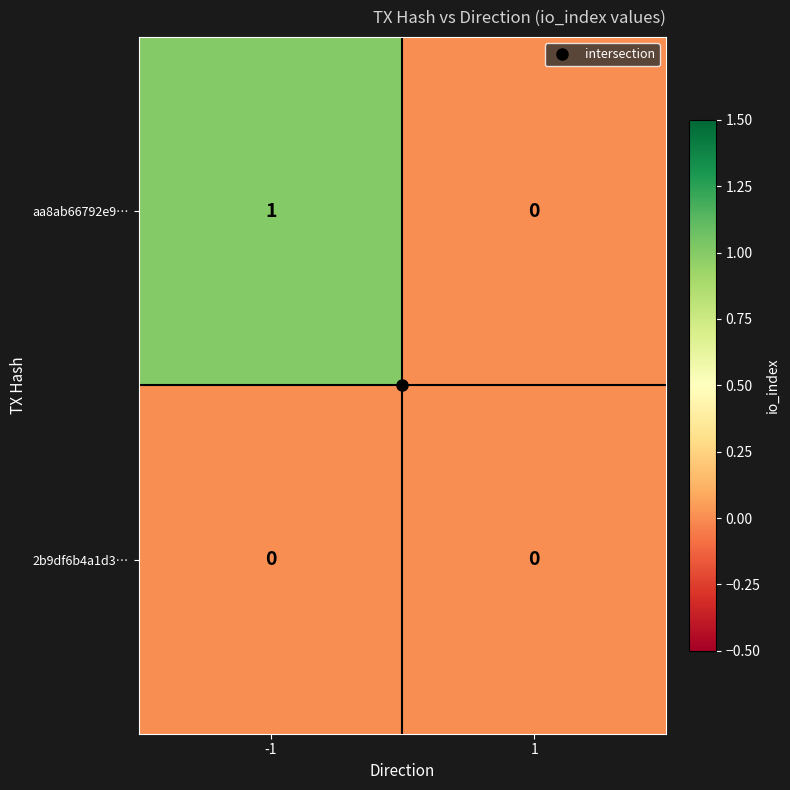

What is the total value across all series at -1?

1